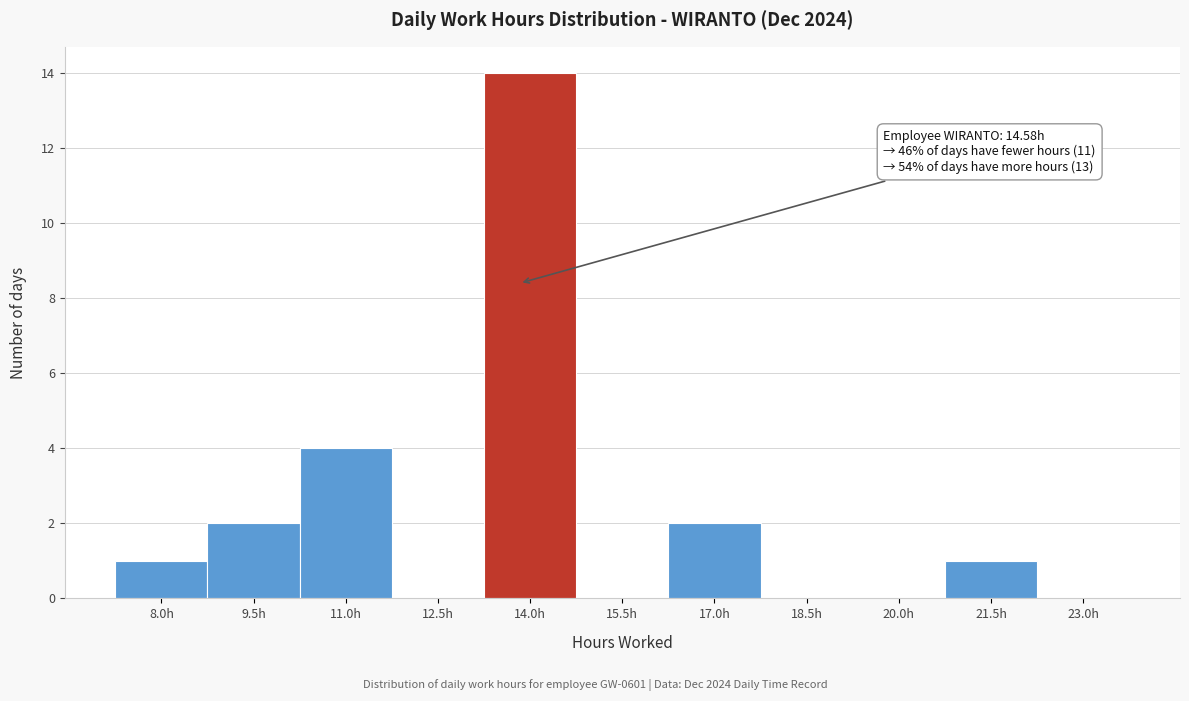

Reading right to left, what are all the values shown in this chart?

23.0h=0	21.5h=1	20.0h=0	18.5h=0	17.0h=2	15.5h=0	14.0h=14	12.5h=0	11.0h=4	9.5h=2	8.0h=1